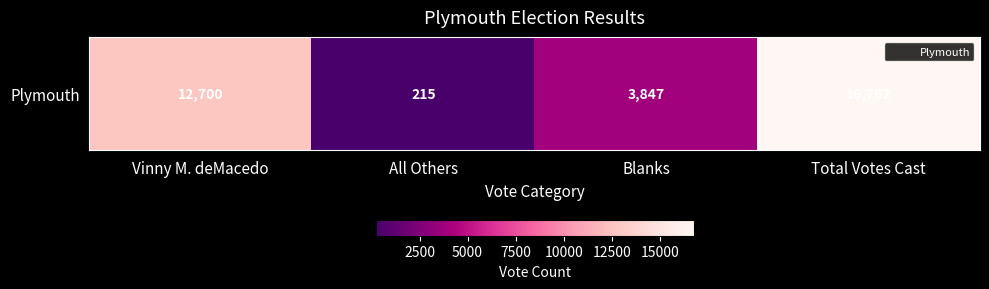

Count the values in the range 3847 to 16762.

3